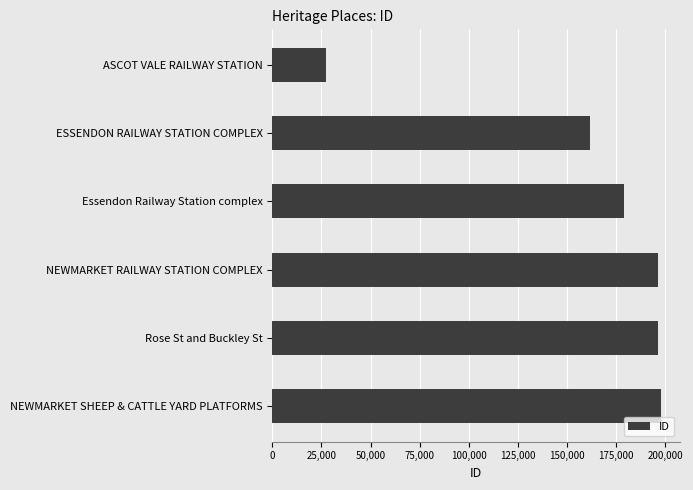

What is the difference between the second highest and minimum values?

169194